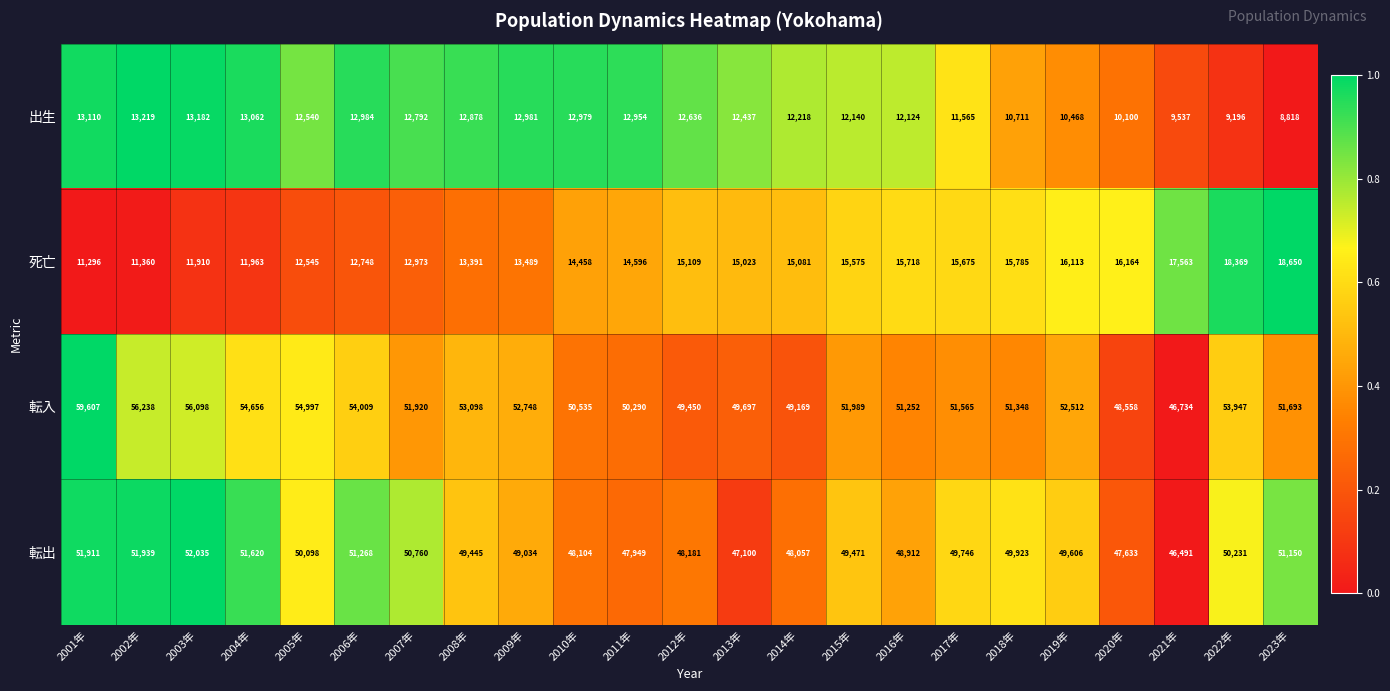

What is the greatest value displayed?

59607